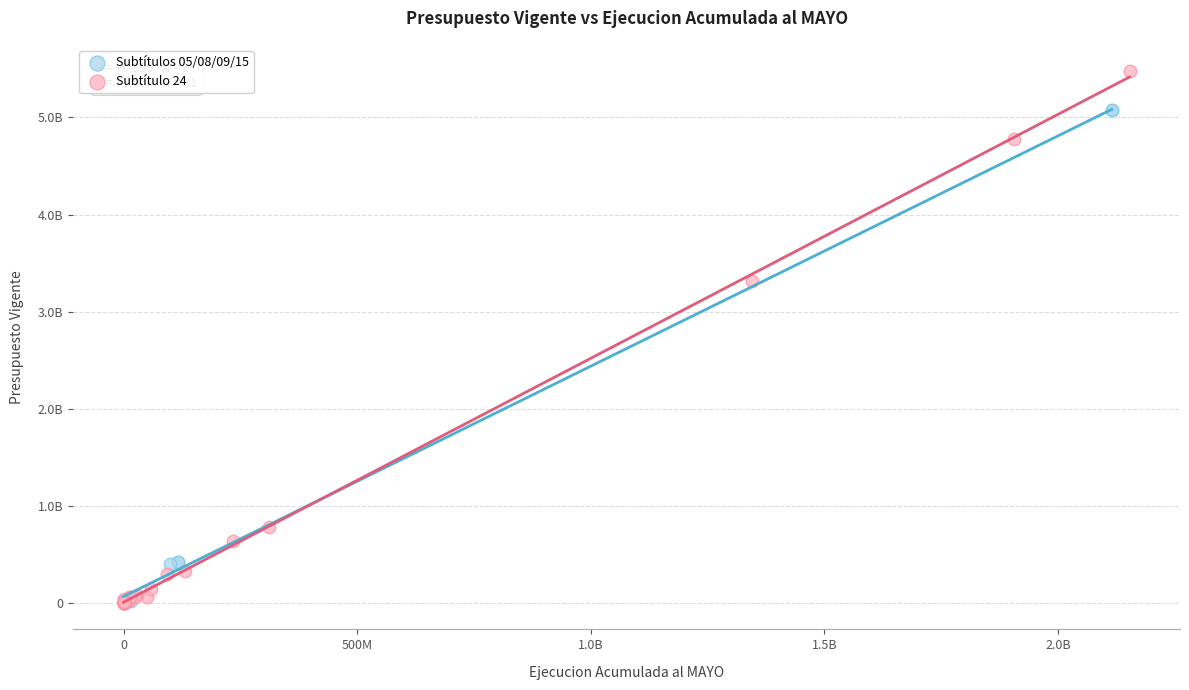

What are all the series names shown in the legend?

Subtítulos 05/08/09/15, Subtítulo 24